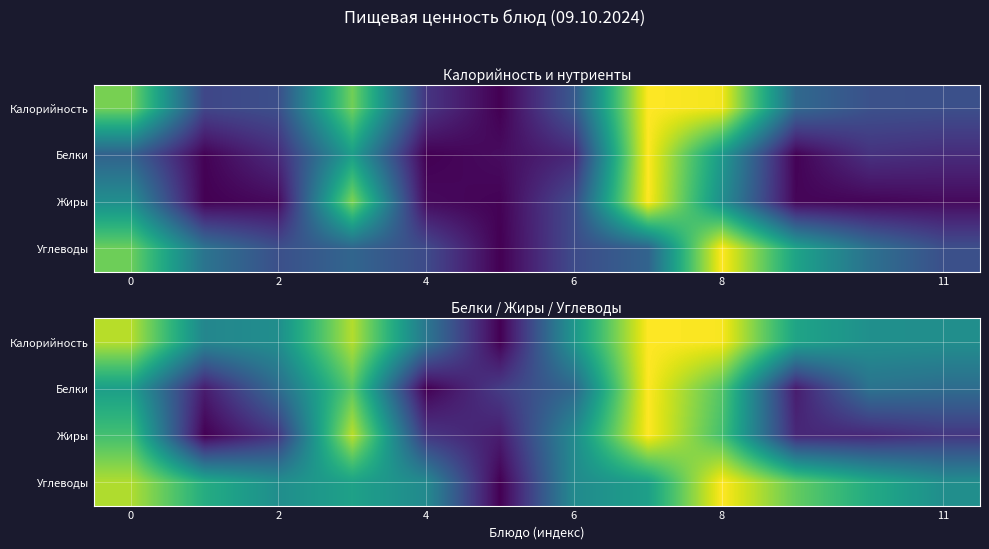

At how many categories does at least one series exceed 0?

12